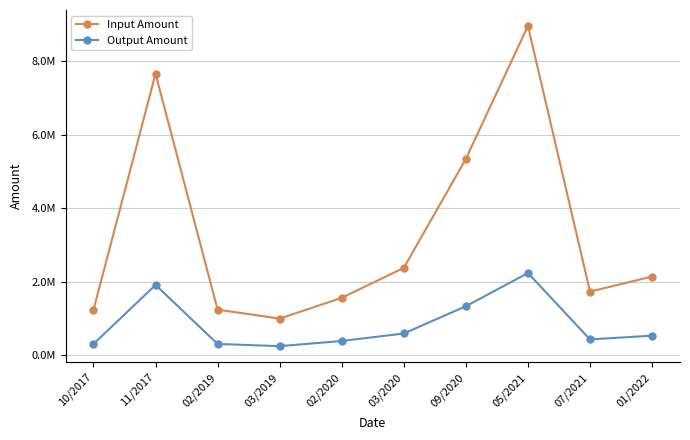

What are all the series names shown in the legend?

Input Amount, Output Amount